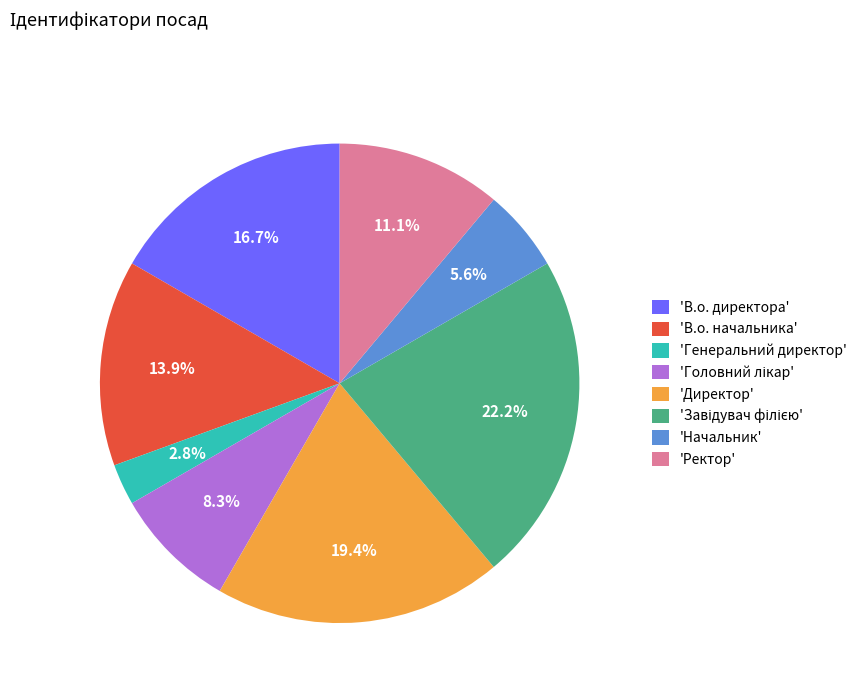

How much of the chart is everything except 'В.о. начальника'?

86.1%